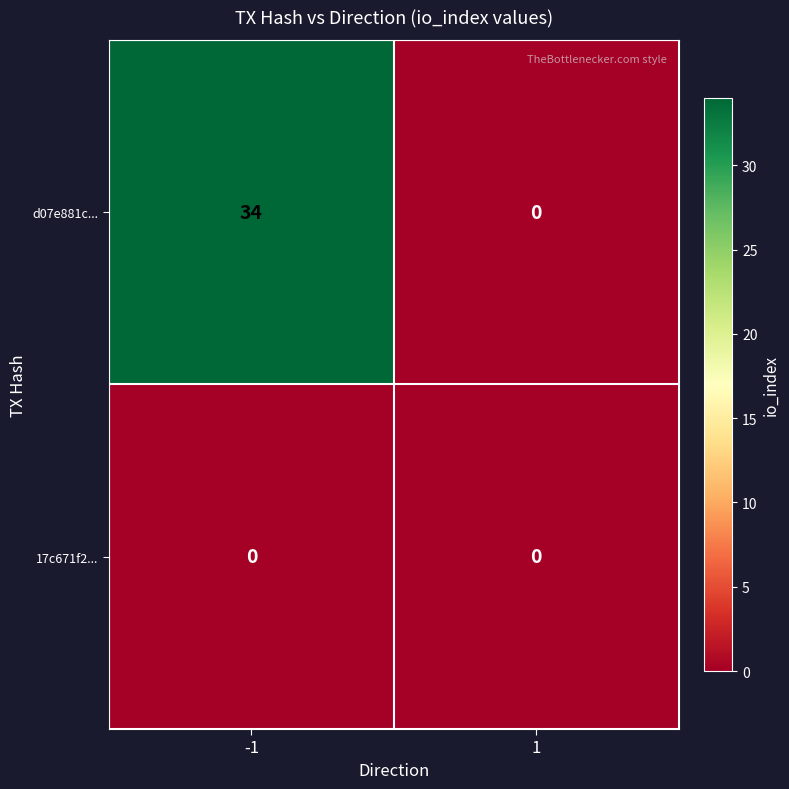

What is the spread (max minus min) of values at -1?

34